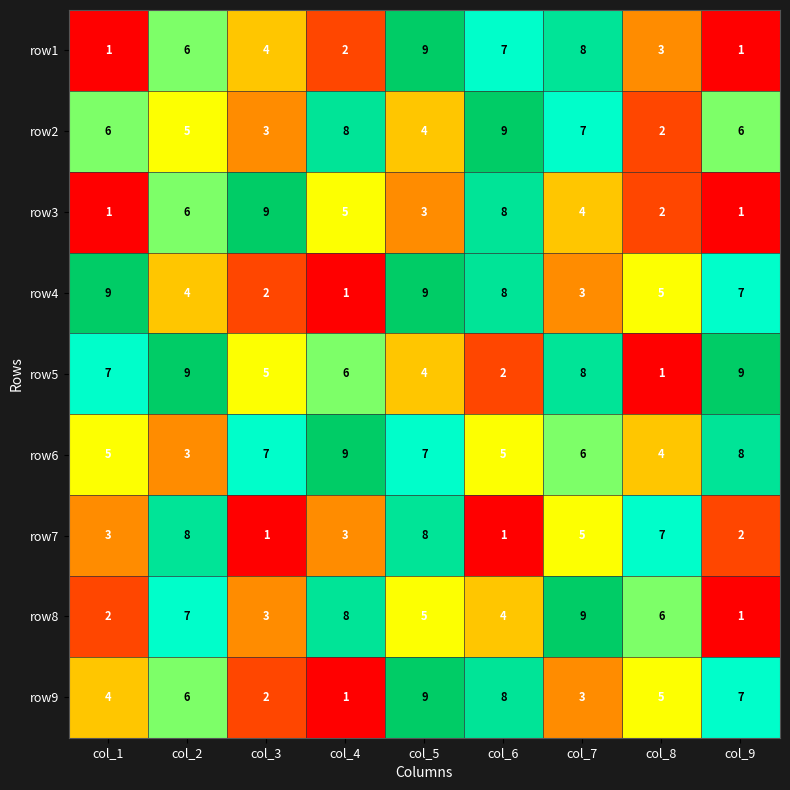

What value does the row3 series have at col_2?

6